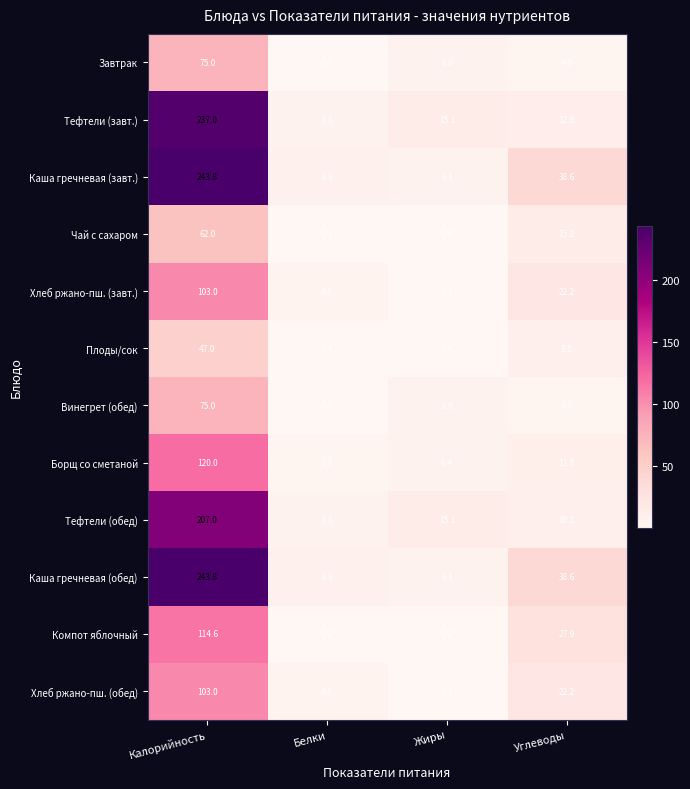

What is the sum of all Завтрак values?

85.7